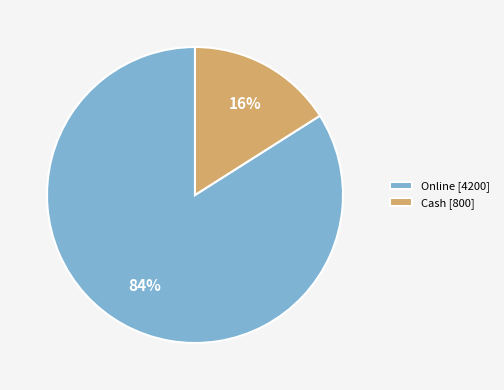

Do Cash [800] and Online [4200] together represent more than half of the pie?

Yes